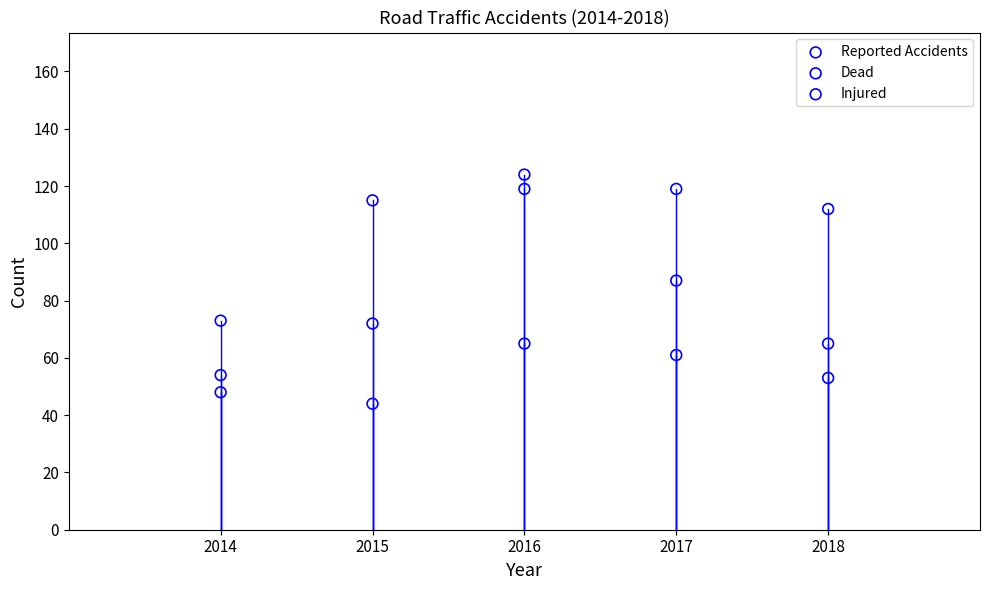

What are all the series names shown in the legend?

Reported Accidents, Dead, Injured